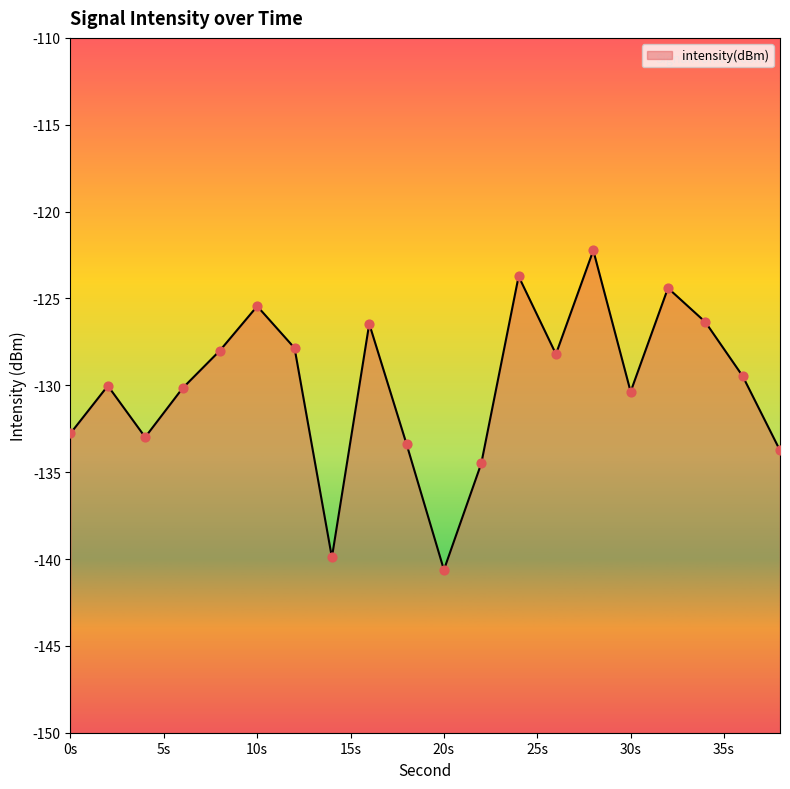

Which has a higher value, 14 or 30?

30